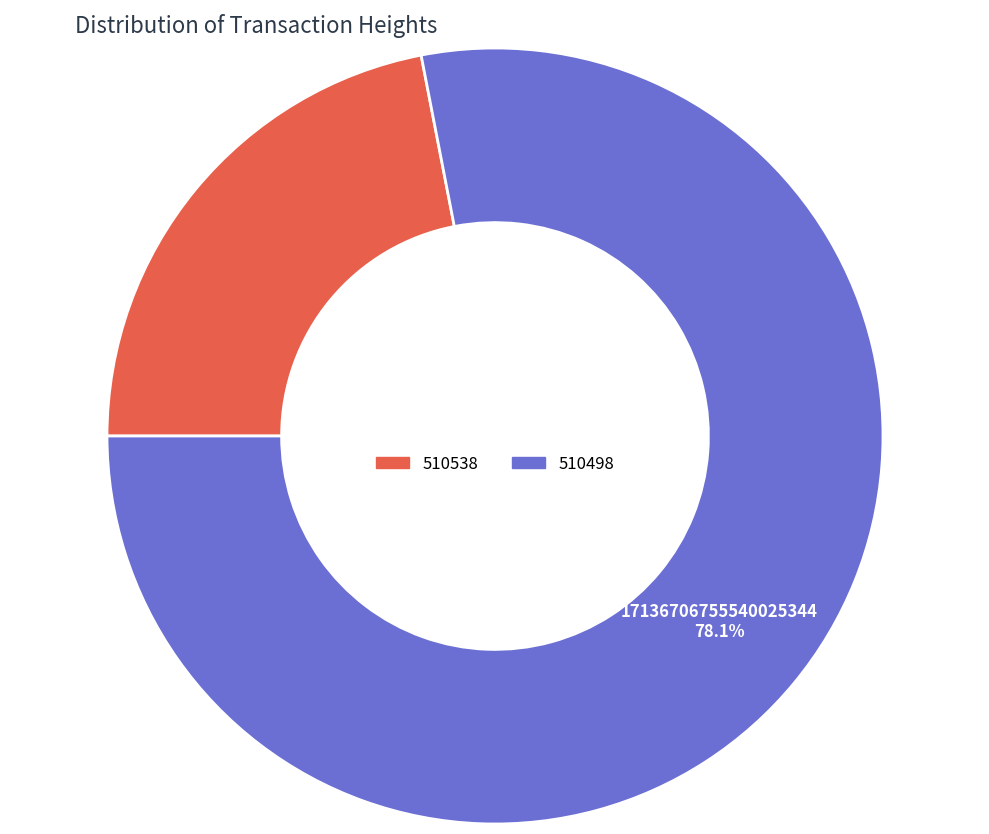

Which slice is the smallest?

510538